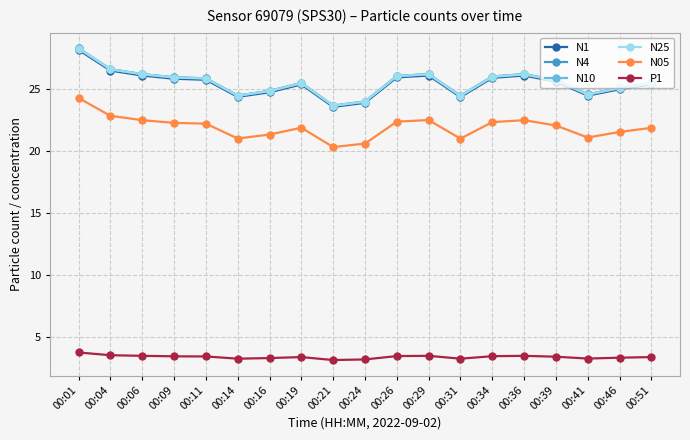

Which category has the highest value in the N1 series?

00:01